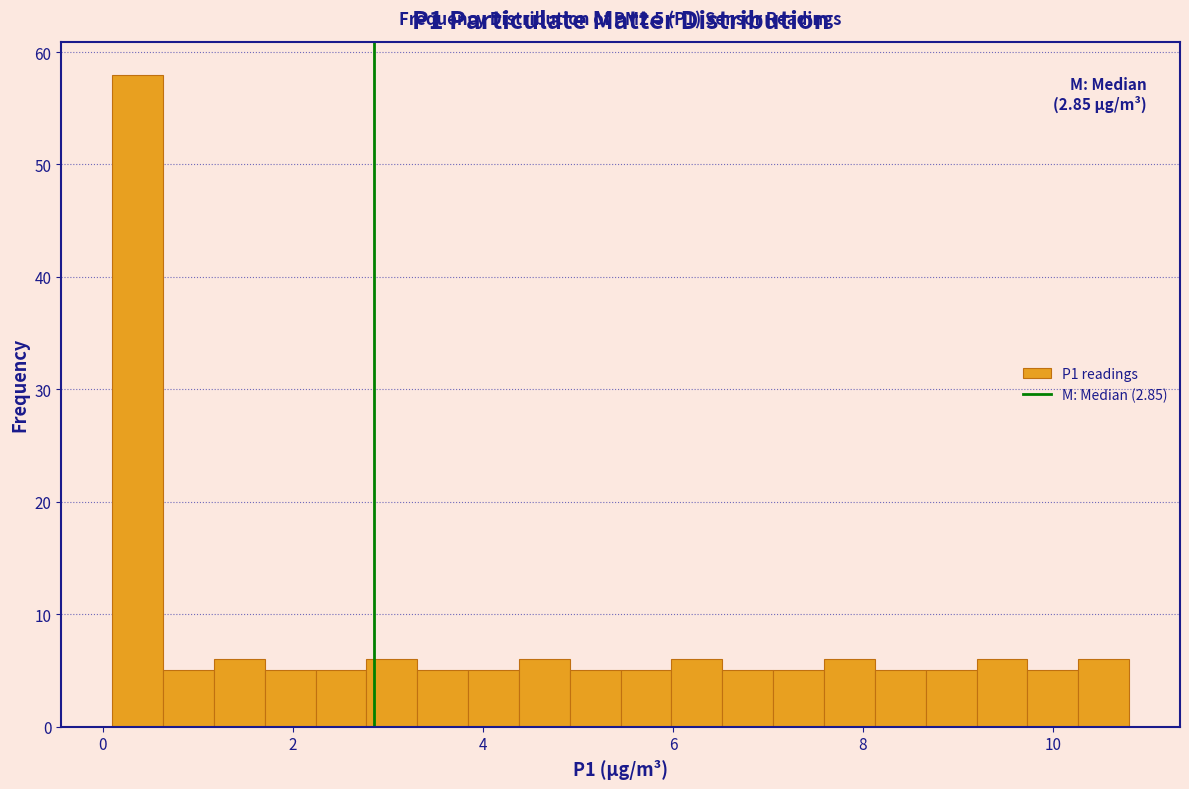

Around what value on the x-axis is the tallest bar? Give the approximate position of its centre, as read against the axis.

0.4